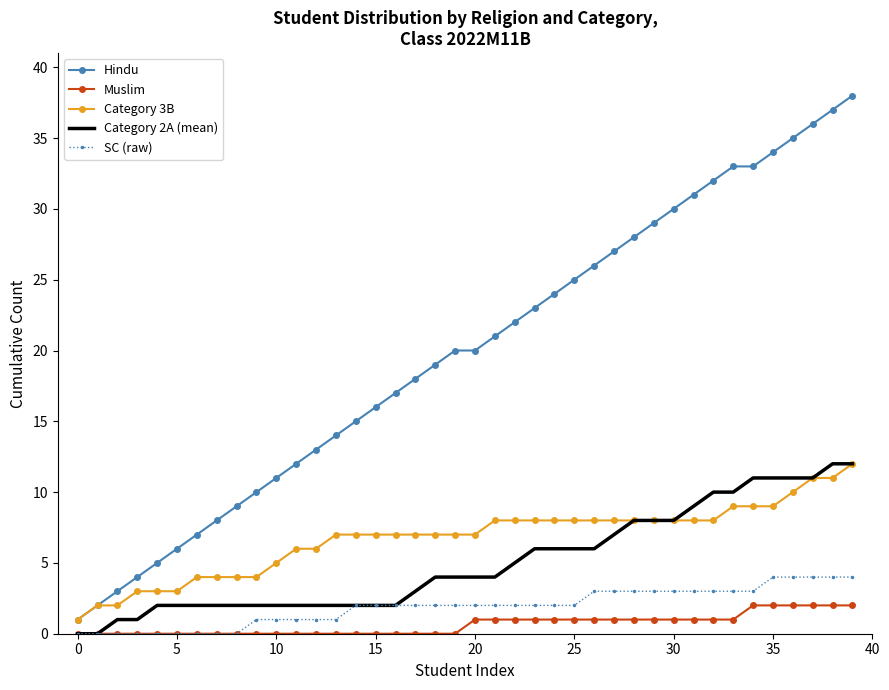

How many series are shown in this chart?

5